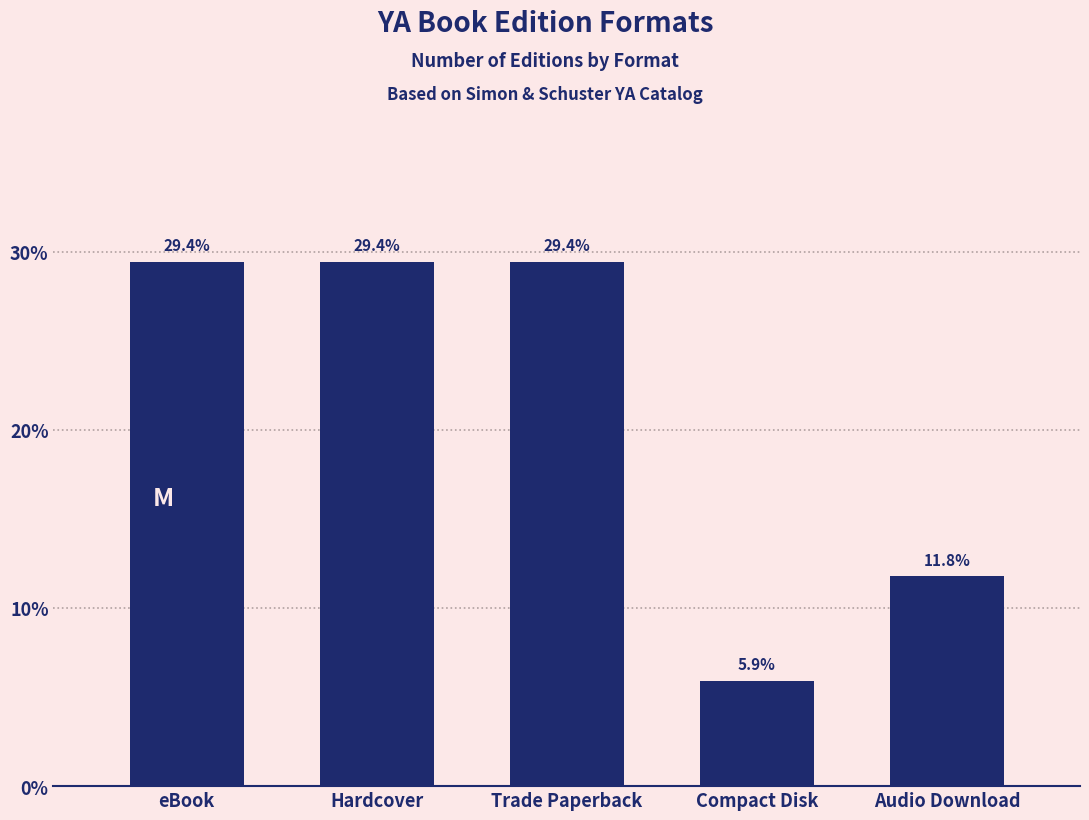

Reading left to right, transcribe all the data shown in this chart.

29.4	29.4	29.4	5.9	11.8